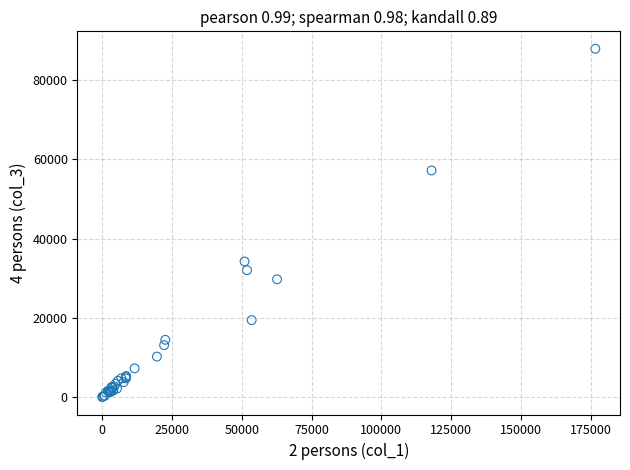

What Y value in the scatter plot is closest to 43933?

34209